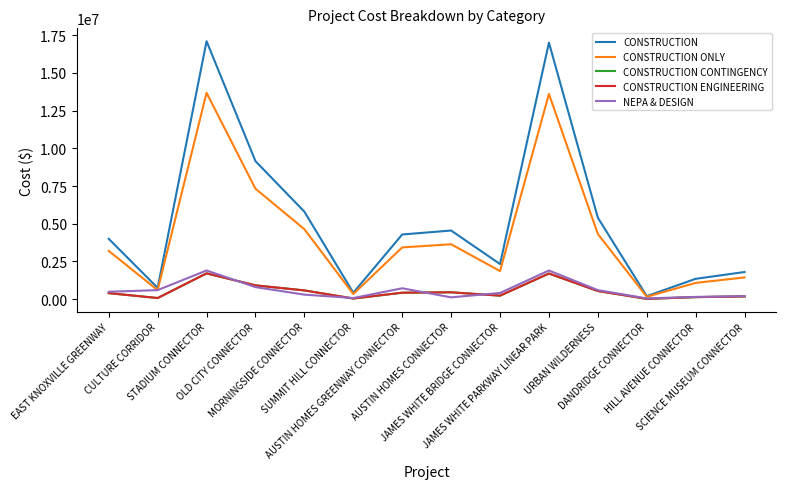

Between STADIUM CONNECTOR and OLD CITY CONNECTOR, which series saw the biggest shift?

CONSTRUCTION